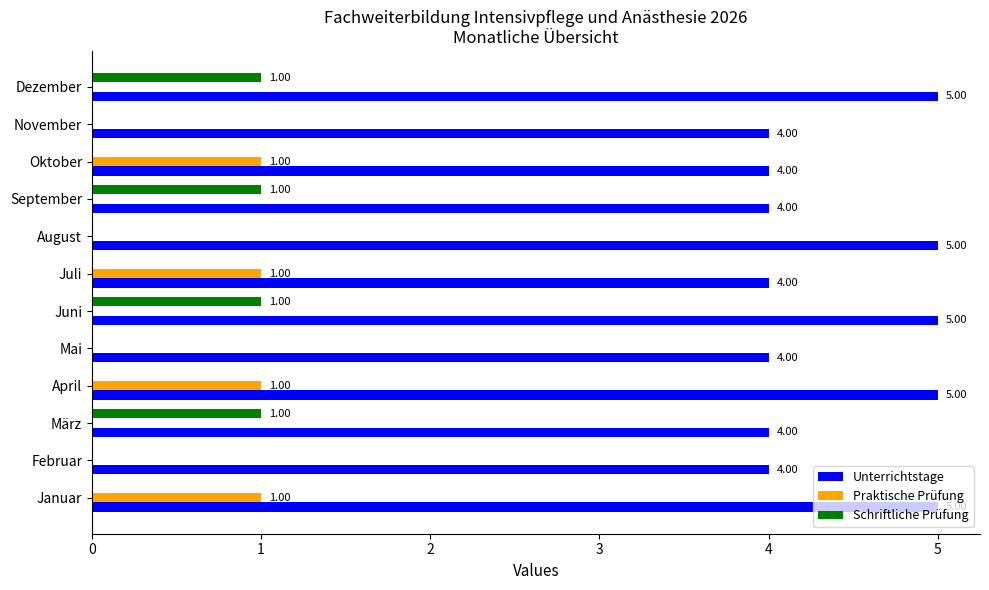

Which series has the largest total across all categories?

Unterrichtstage